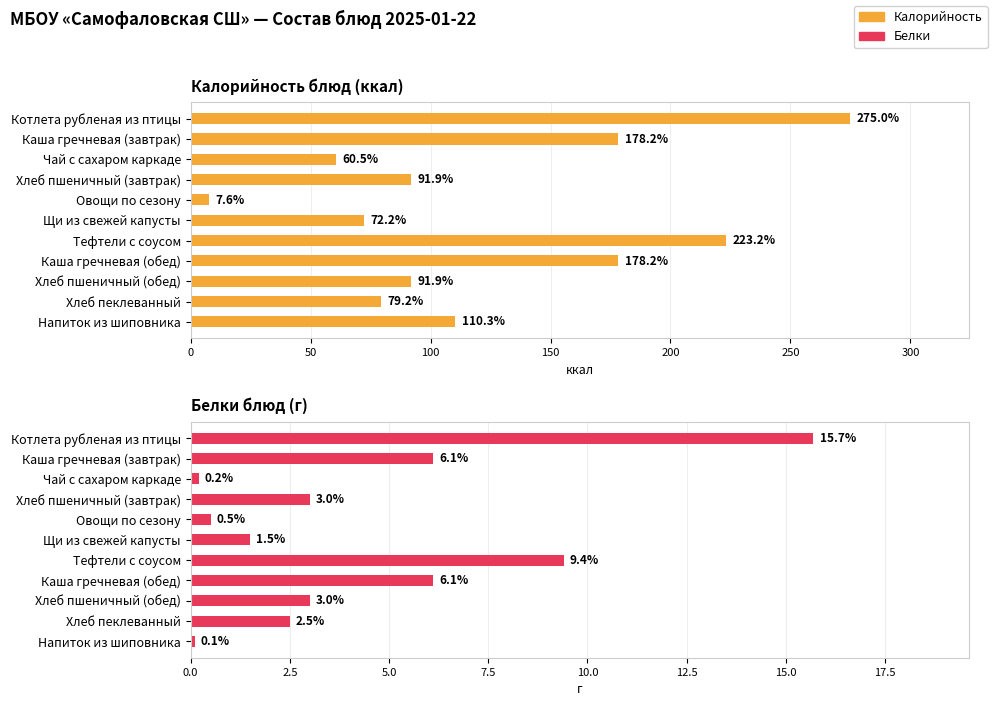

The Белки series shows 1.5 at Хлеб пеклеванный. True or false?

False